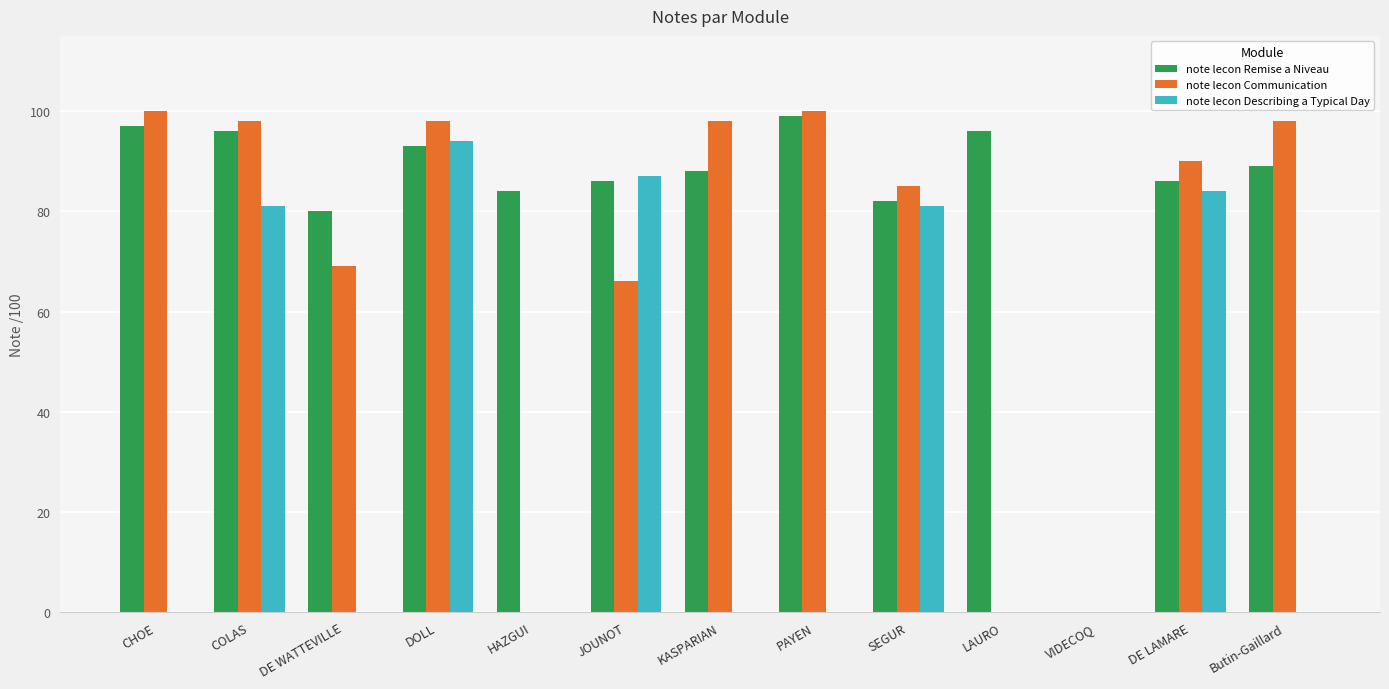

True or false: note lecon Communication has a value of 69 at DE WATTEVILLE.

True